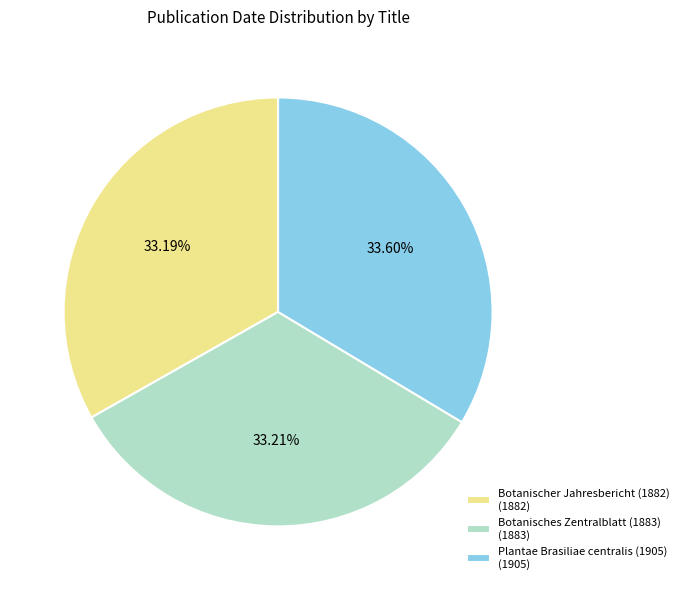

What is the ratio of the value at Botanisches Zentralblatt (1883) to the value at Botanischer Jahresbericht (1882)?

1.0